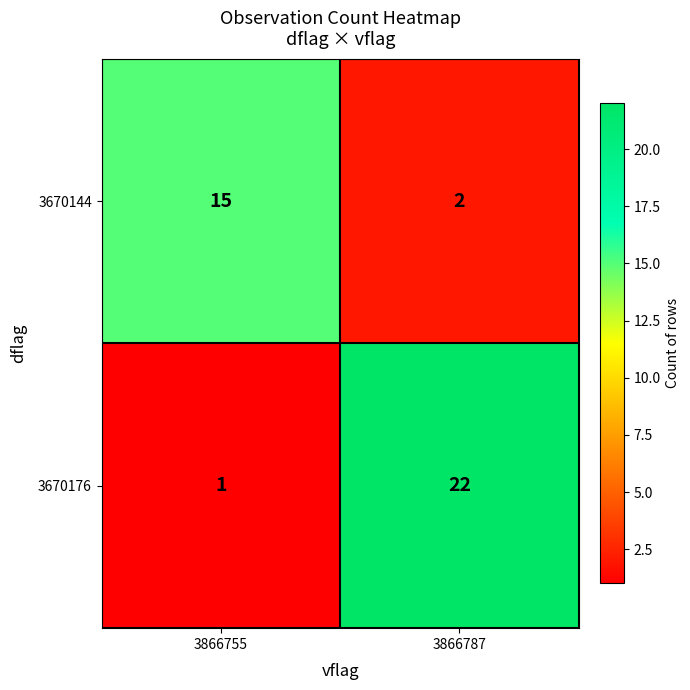

The 3670176 series shows 1 at 3866755. True or false?

True